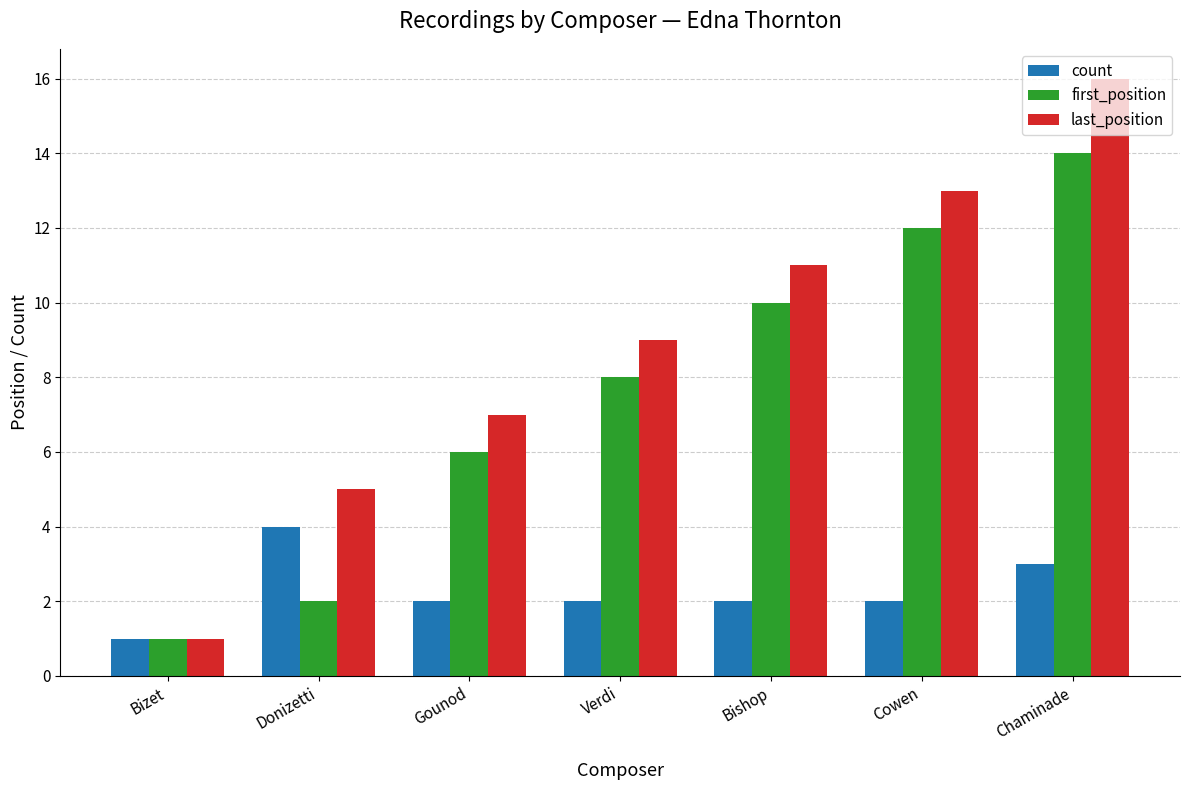

What are all the series names shown in the legend?

count, first_position, last_position